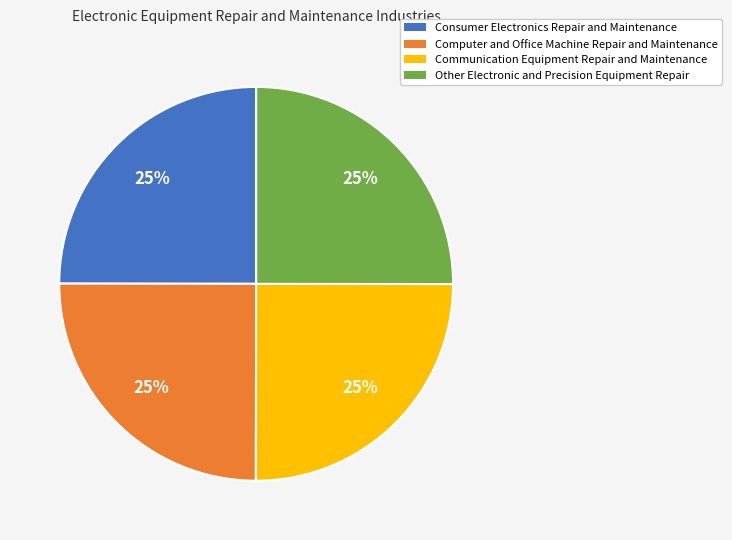

To the nearest percent, what is the combined percentage of Other Electronic and Precision Equipment Repair and Computer and Office Machine Repair and Maintenance?

50%